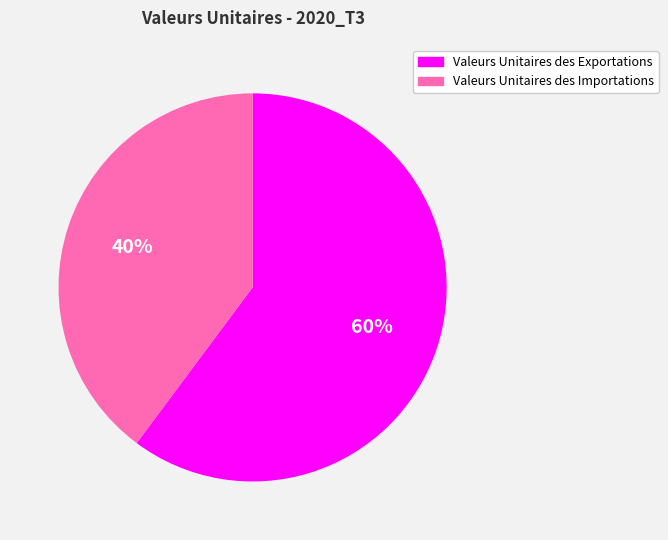

To the nearest percent, what is the difference between the Valeurs Unitaires des Exportations and Valeurs Unitaires des Importations slice percentages?

20%